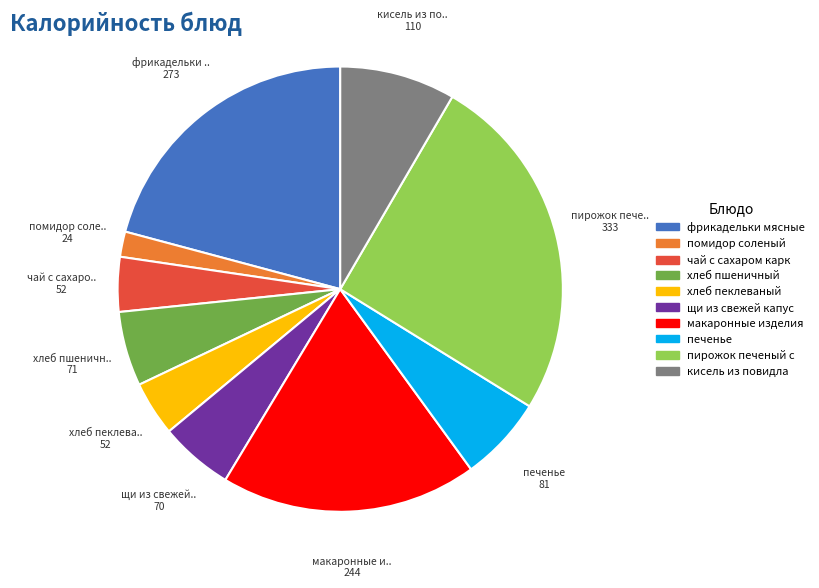

Does any single category account for the majority?

No